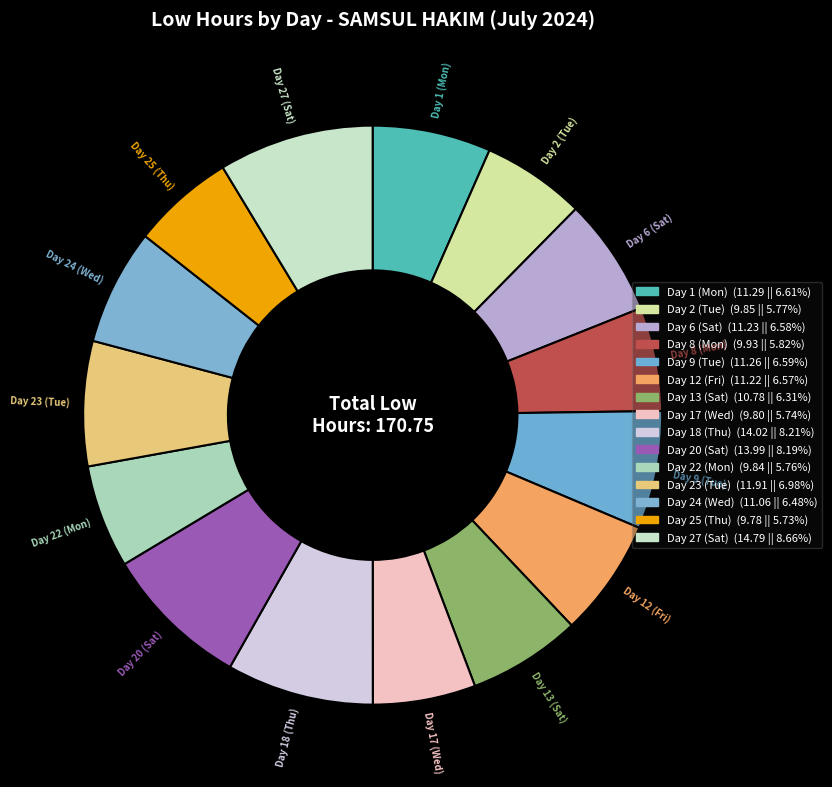

What percentage is the Day 27 (Sat) slice, to the nearest percent?

9%